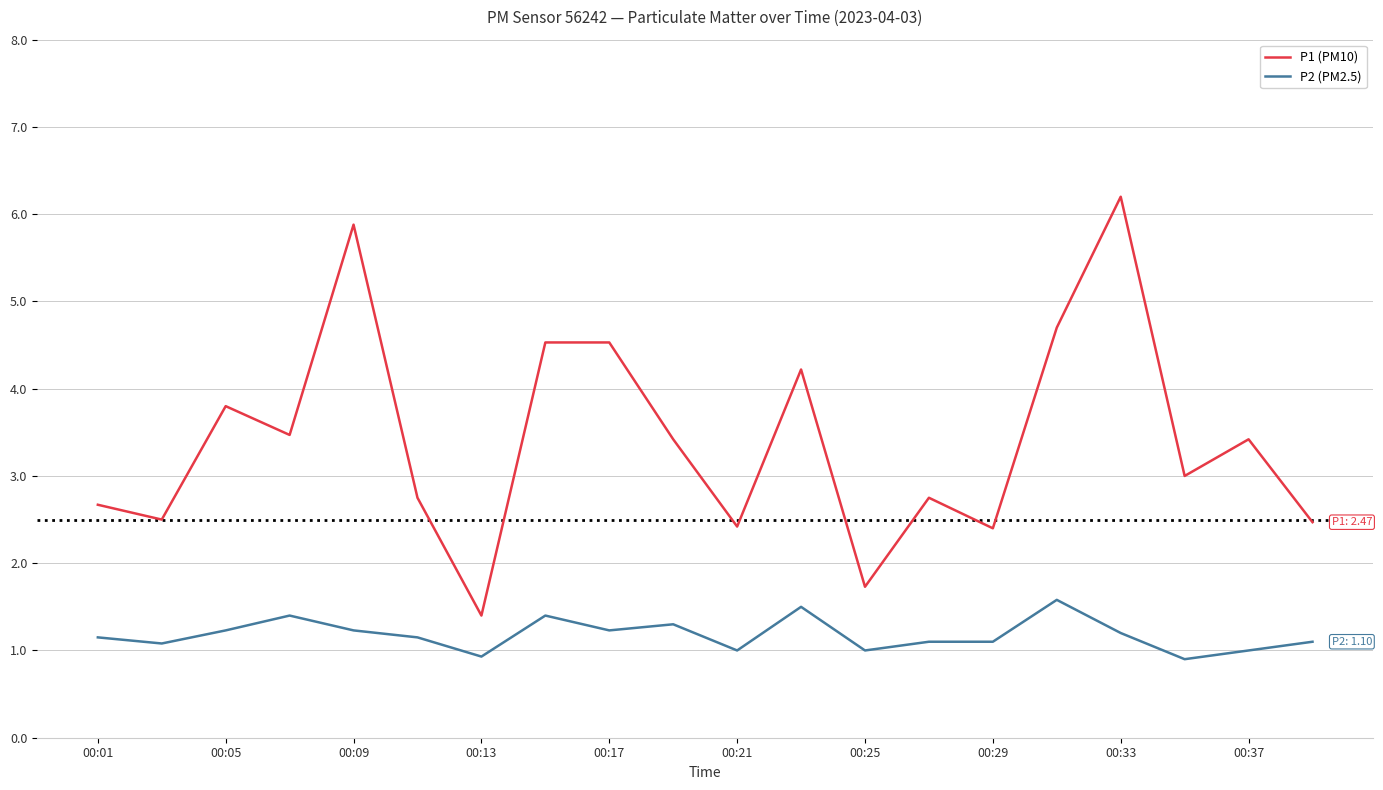

What is the difference between the maximum and minimum values in the P2 (PM2.5) series?

0.7